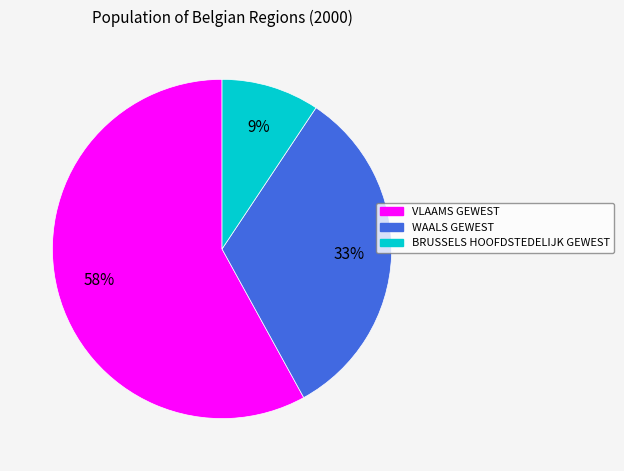

Combined, do WAALS GEWEST and VLAAMS GEWEST account for over 50%?

Yes